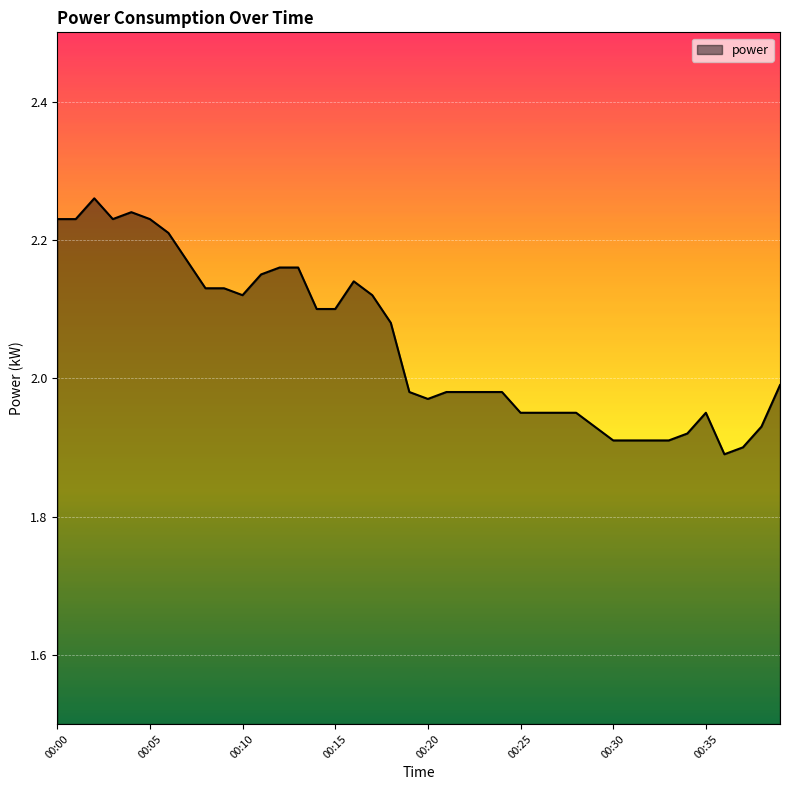

What is the difference between the maximum and minimum values?

0.4